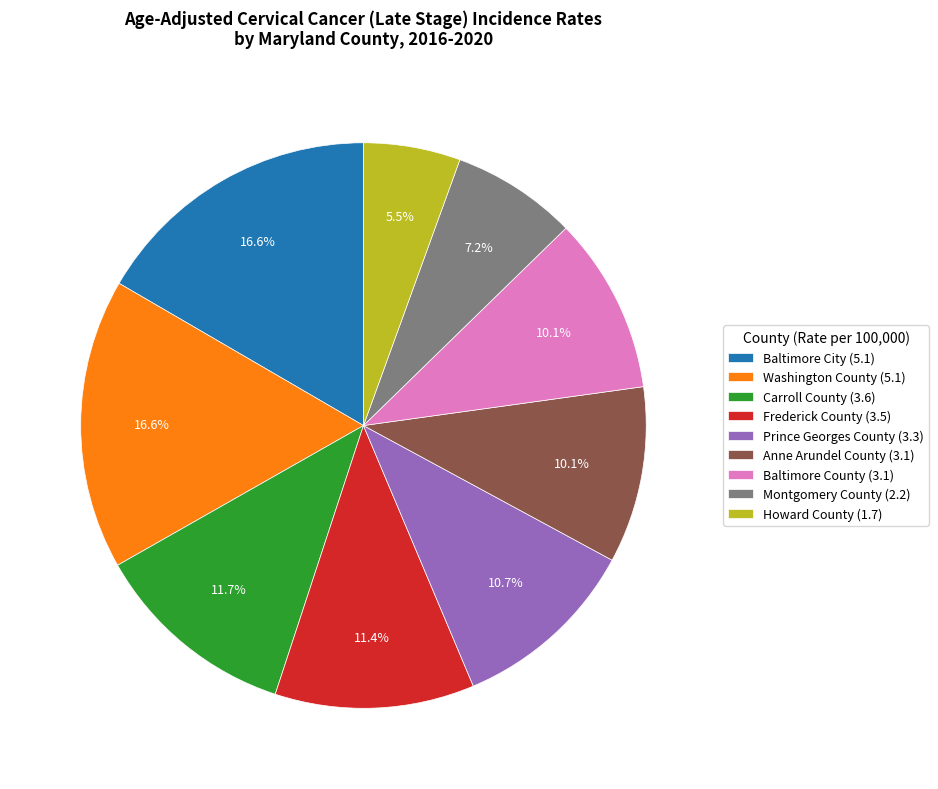

What is the ratio of the value at Washington County (5.1) to the value at Anne Arundel County (3.1)?

1.6